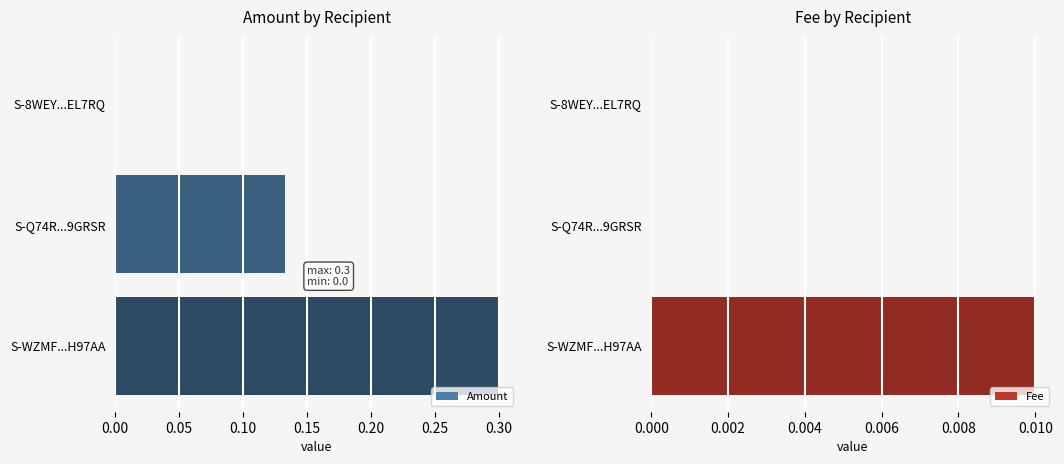

Is it true that Amount equals 0.2 at S-8WEY...EL7RQ?

False